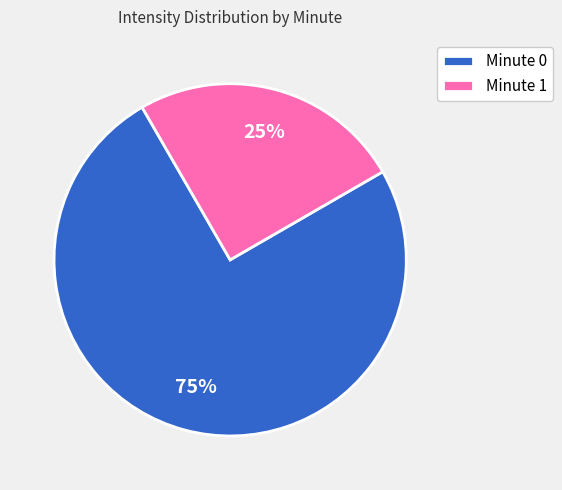

Which slice is the smallest?

Minute 1